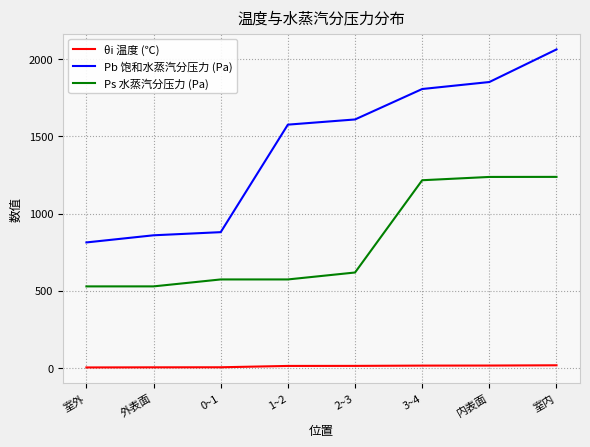

What are all the series names shown in the legend?

θi 温度 (℃), Pb 饱和水蒸汽分压力 (Pa), Ps 水蒸汽分压力 (Pa)